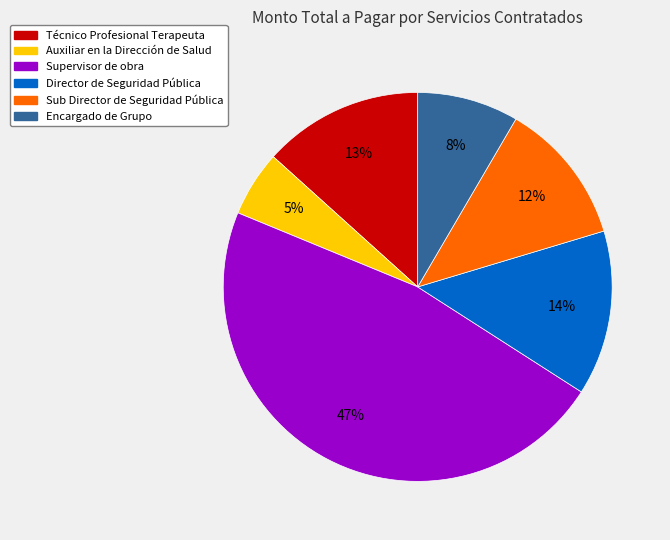

Do Auxiliar en la Dirección de Salud and Director de Seguridad Pública together represent more than half of the pie?

No